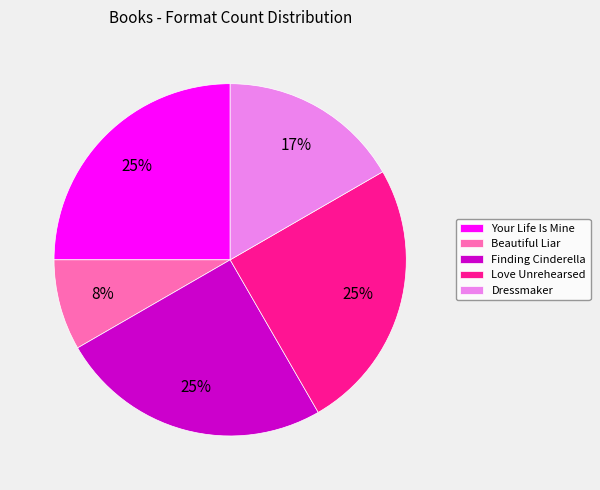

Which category has the smallest portion of the pie?

Beautiful Liar